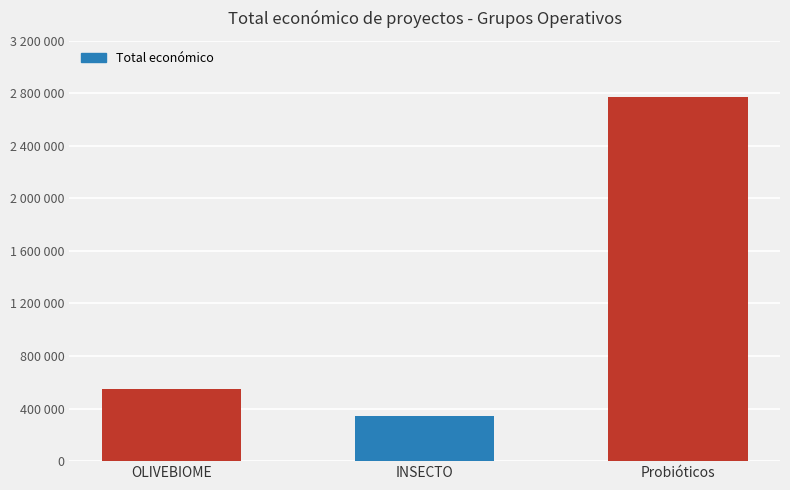

Does the chart contain any negative values?

No